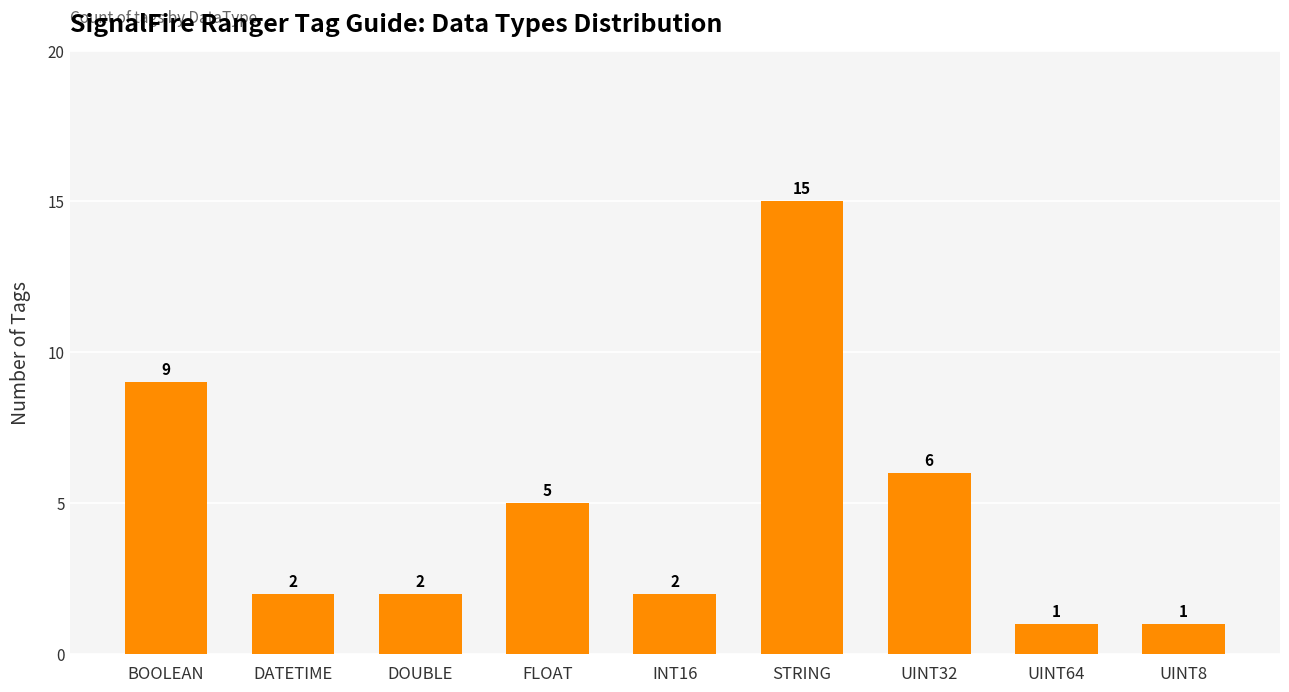

At which label is the value closest to 8?

BOOLEAN